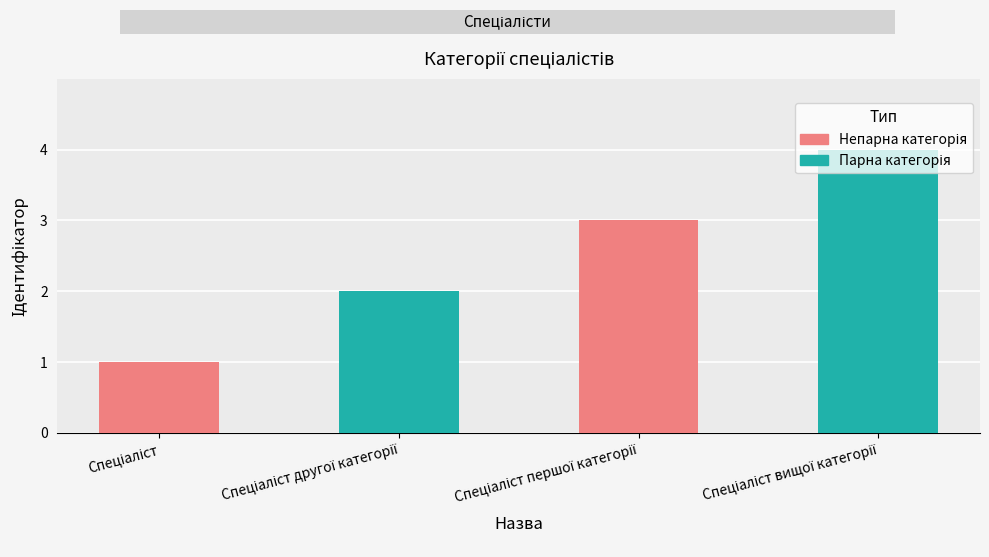

What is the difference between the maximum and minimum values?

3